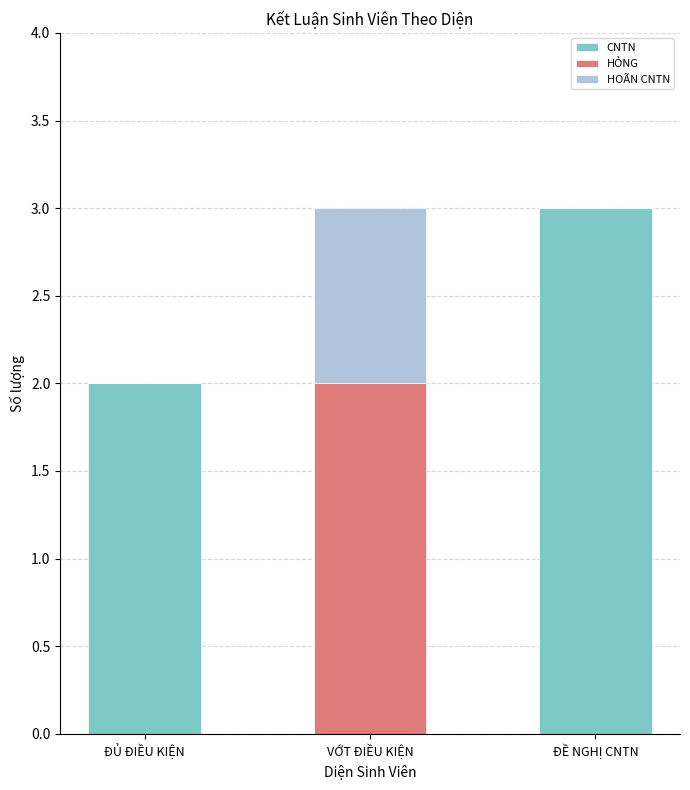

Is it true that CNTN equals 3 at ĐỀ NGHỊ CNTN?

True